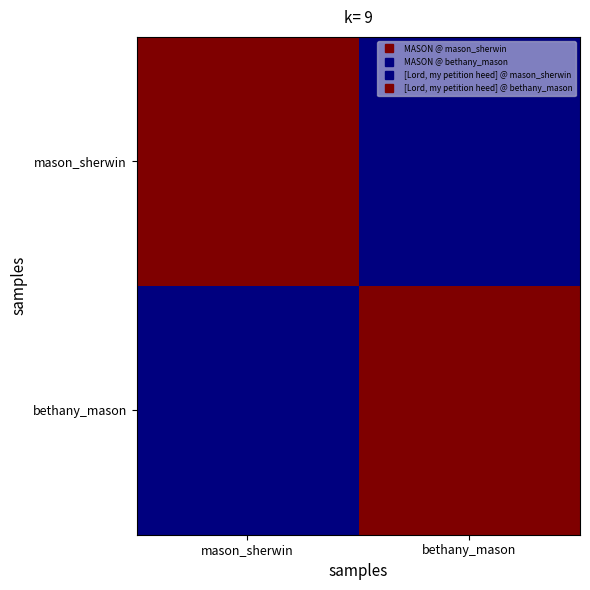

Between mason_sherwin and bethany_mason, which is larger?

mason_sherwin